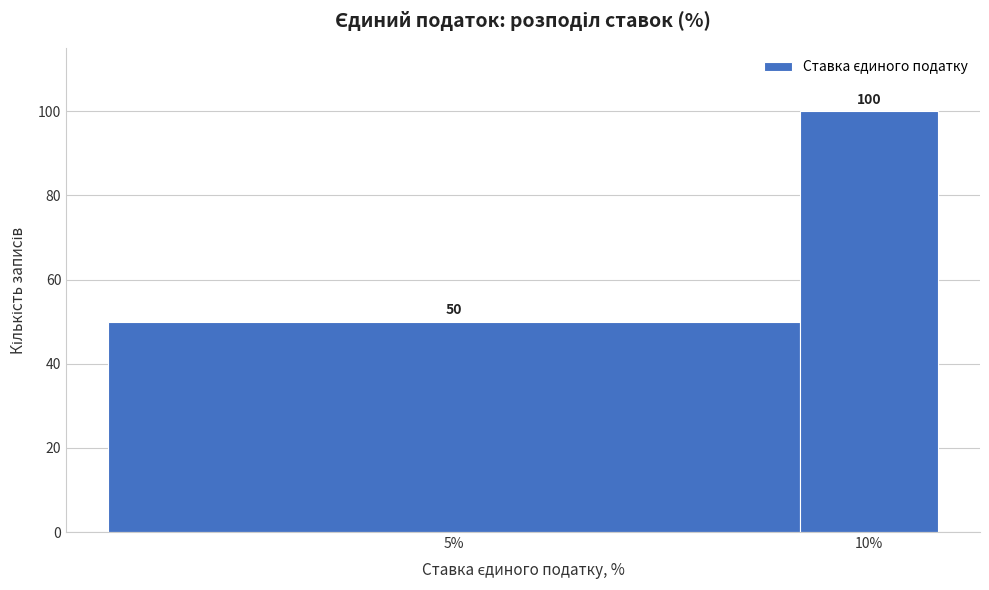

Reading right to left, what are all the values shown in this chart?

100	50